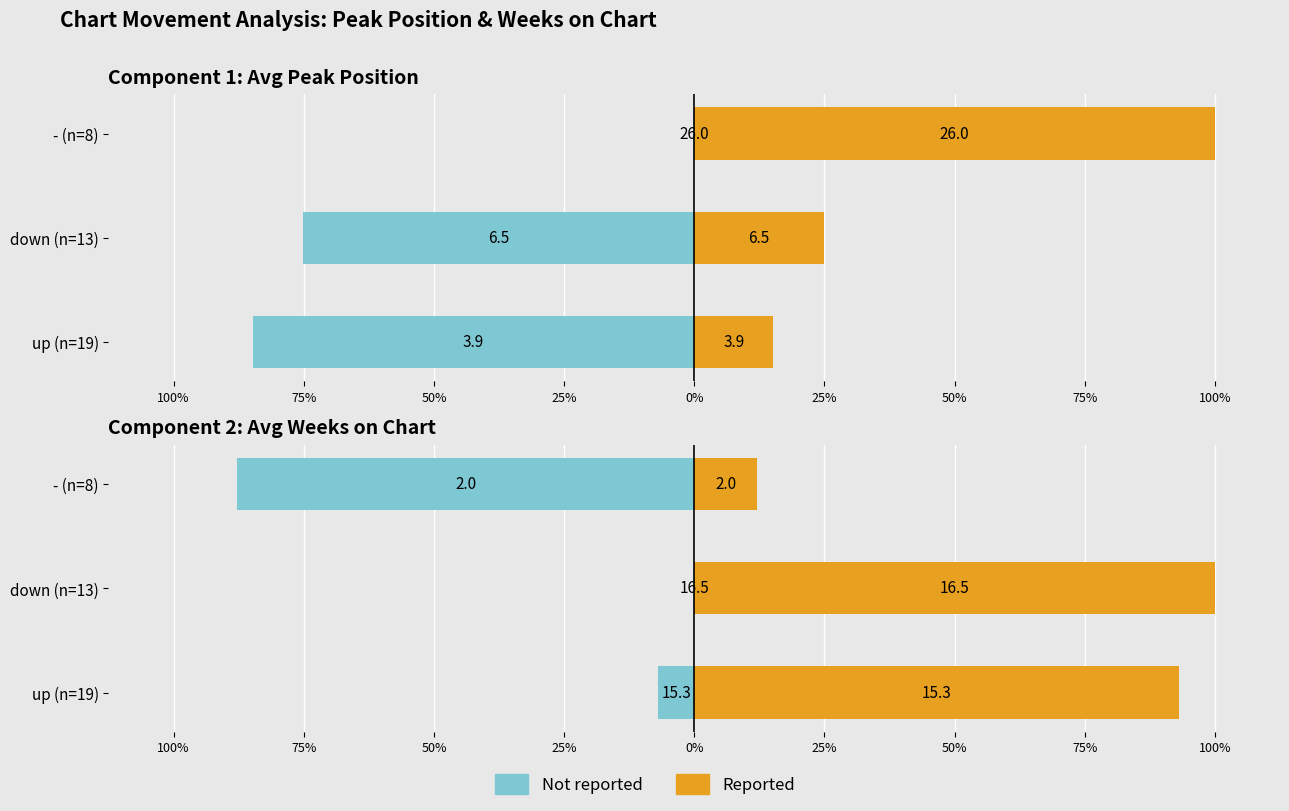

What is the label of the 2nd bar from the right?

down (n=13)